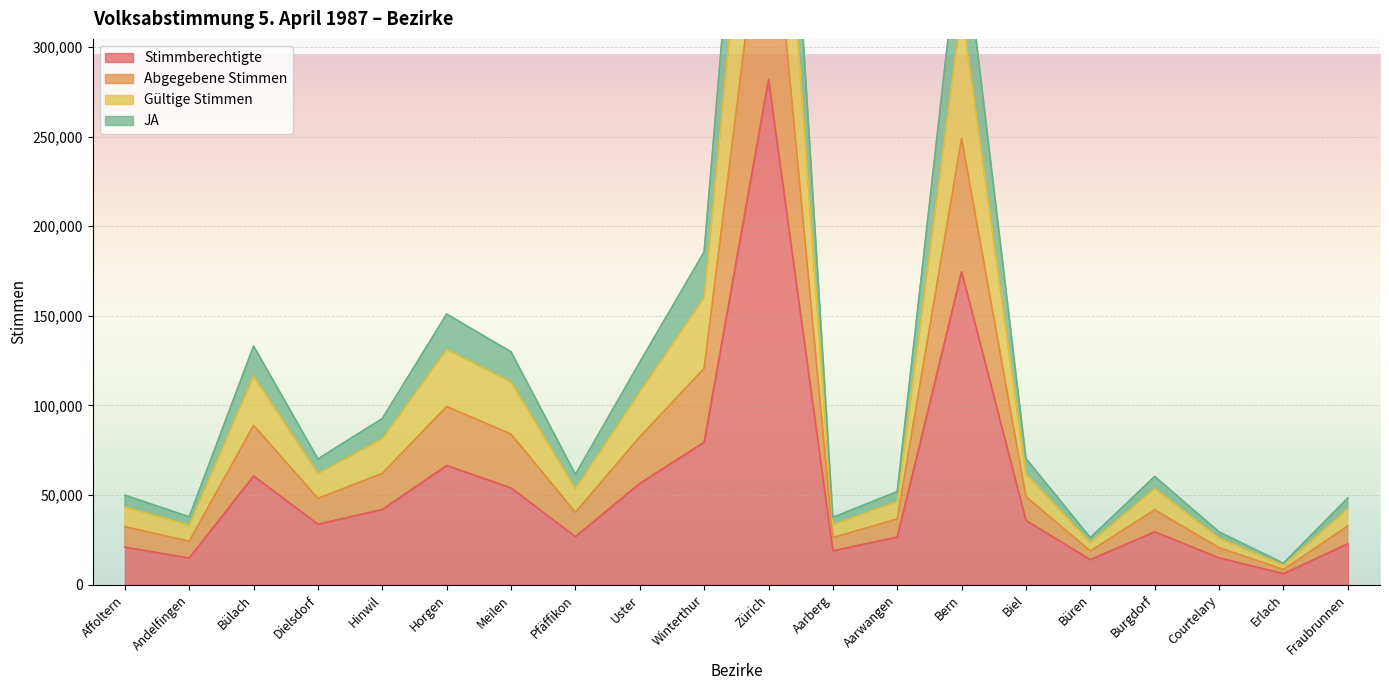

At which category does Gültige Stimmen reach its first local peak?

Bülach